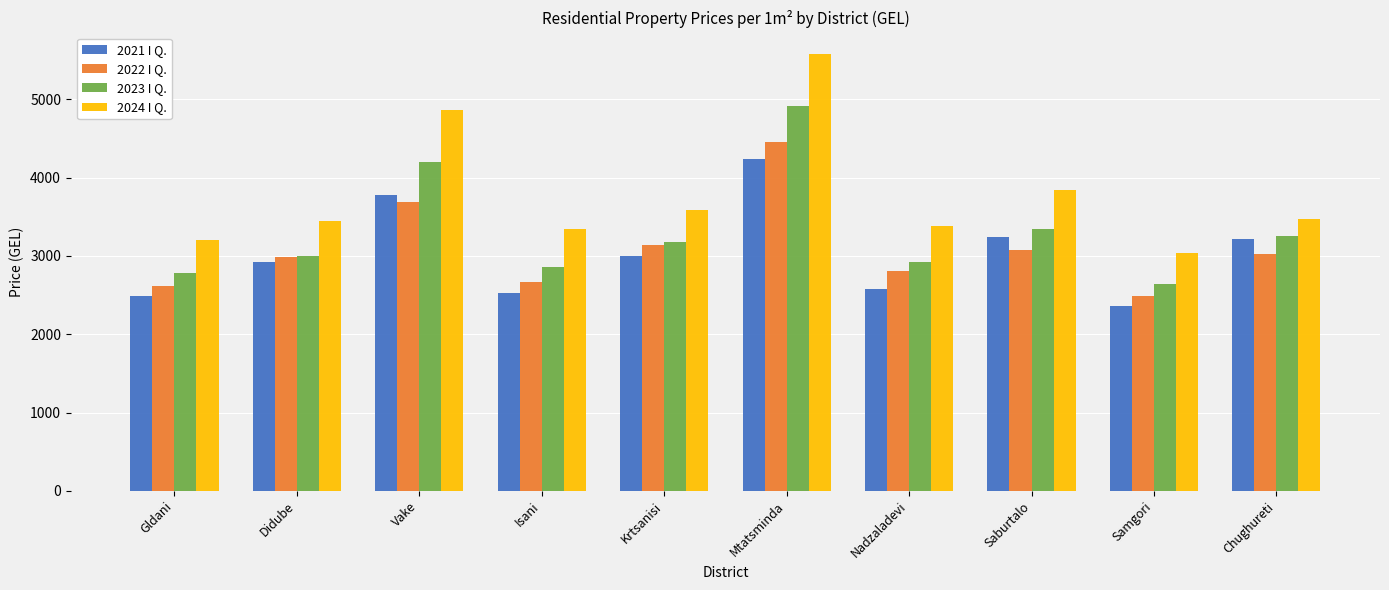

List the labels in order of 2023 I Q. value, smallest first.

Samgori, Gldani, Isani, Nadzaladevi, Didube, Krtsanisi, Chughureti, Saburtalo, Vake, Mtatsminda